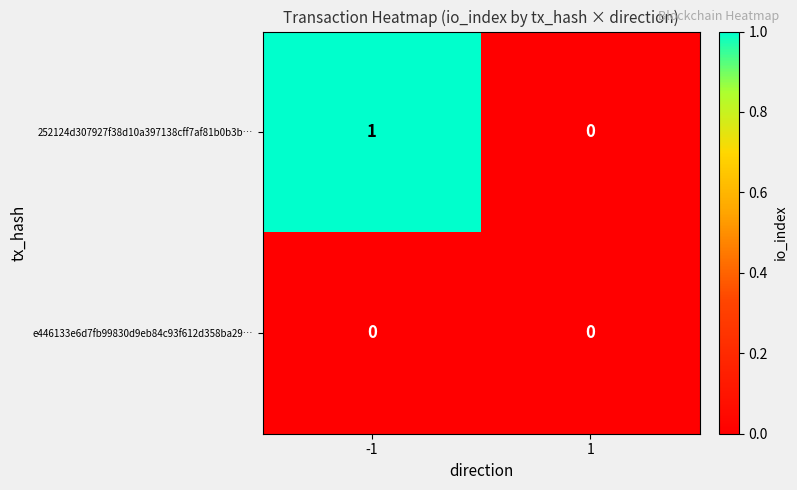

Rank the series by their maximum value, from highest to lowest.

252124d307927f38d10a397138cff7af81b0b3b…, e446133e6d7fb99830d9eb84c93f612d358ba29…